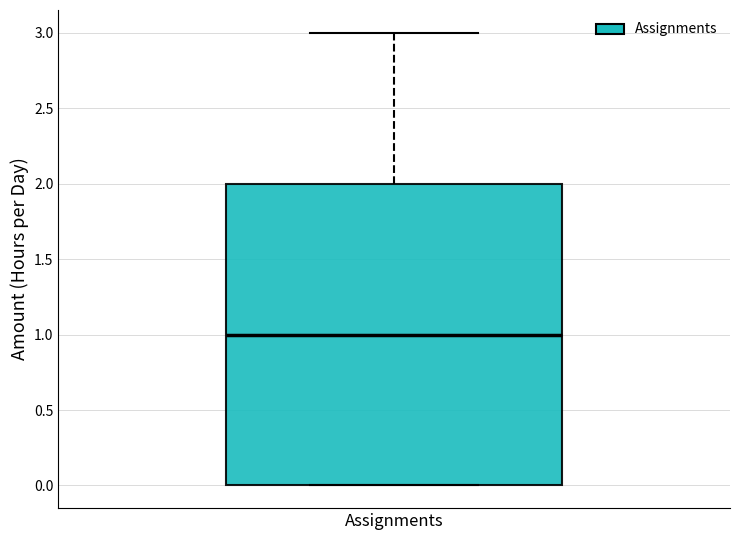

Read this box plot against the y-axis: the position of the median line, the range covered by the box, and the ends of both whiskers. The values are not printed on the chart, so give them approximately, as read against the axis.

median 1, box 0 to 2, whiskers 0 to 3